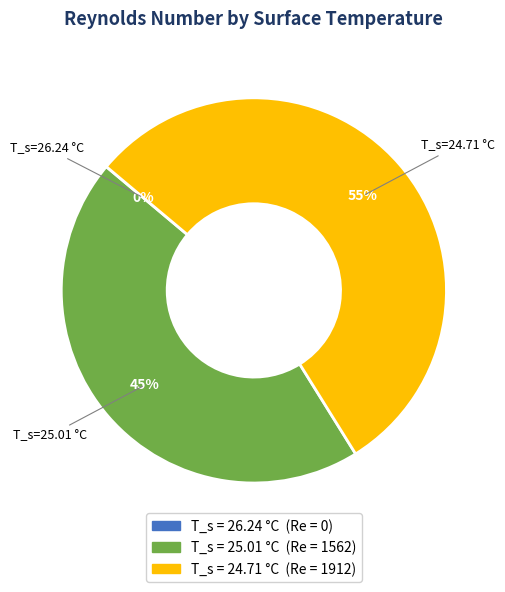

To the nearest percent, what is the average slice percentage?

33%